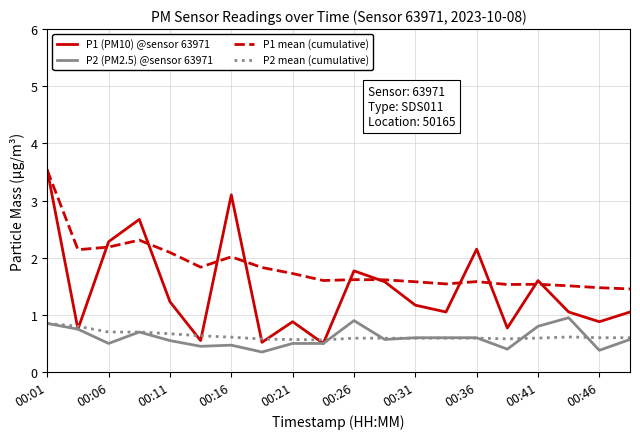

What is the highest value of the P1 (PM10) @sensor 63971 series?

3.5